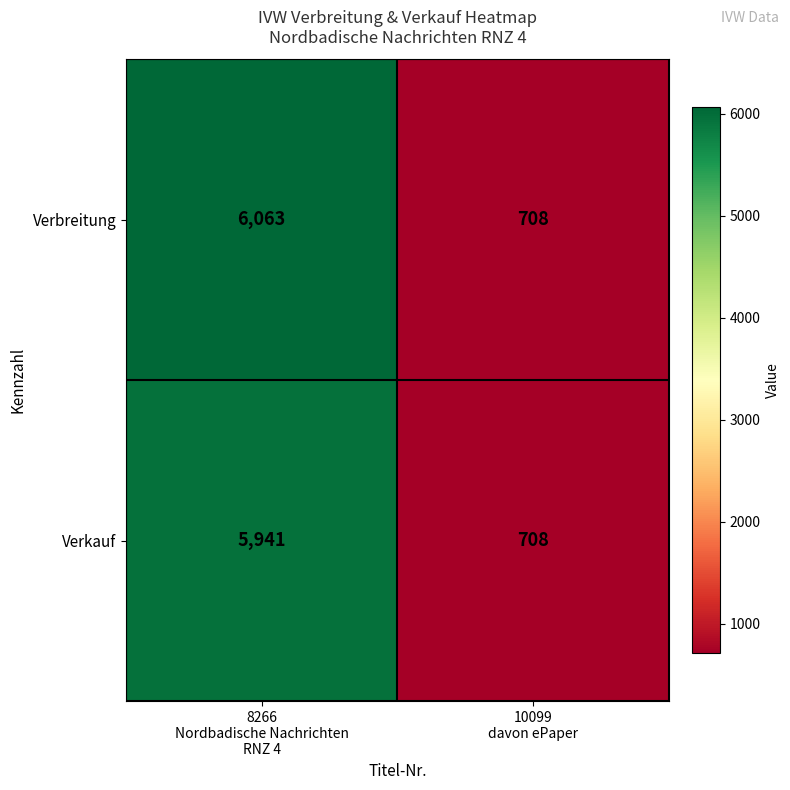

Rank the series by their average value, from lowest to highest.

Verkauf, Verbreitung